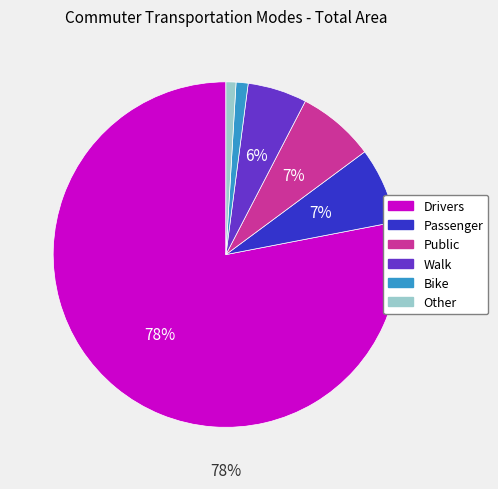

Is there any slice that represents more than half of the pie?

Yes